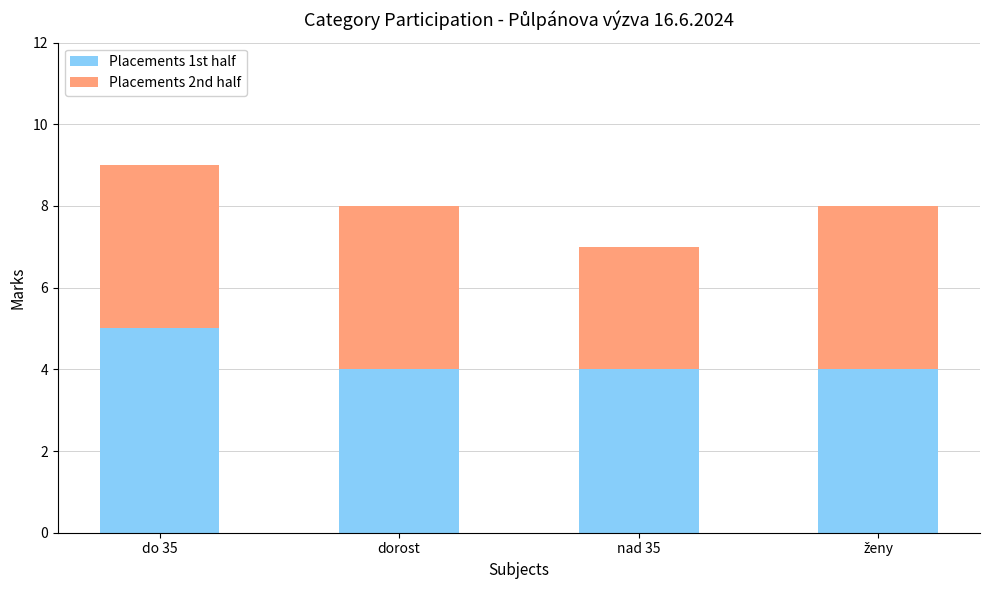

What is the minimum value for Placements 1st half?

4